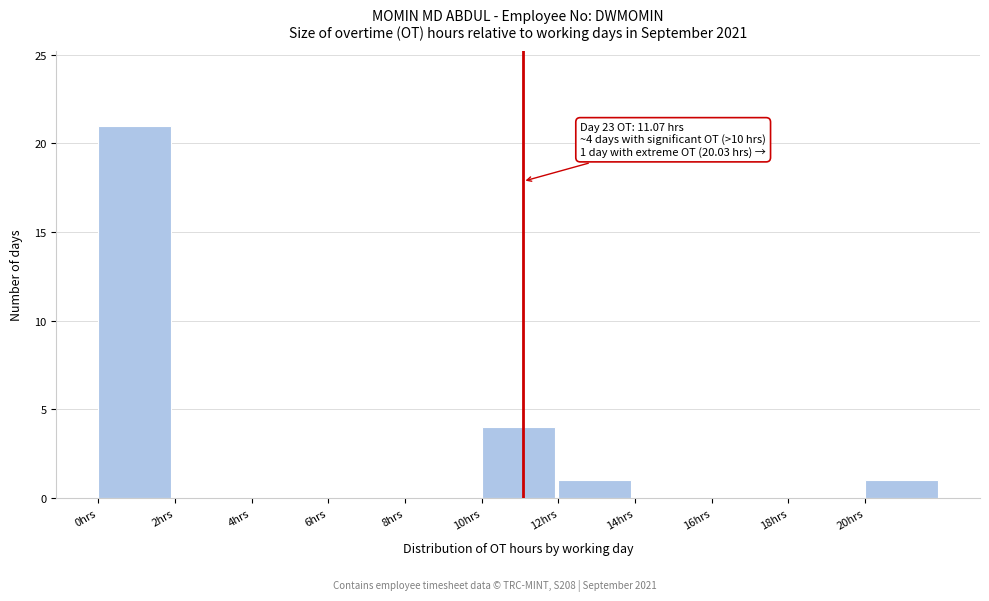

Over which range of the x-axis is the bar tallest?

0 to 2